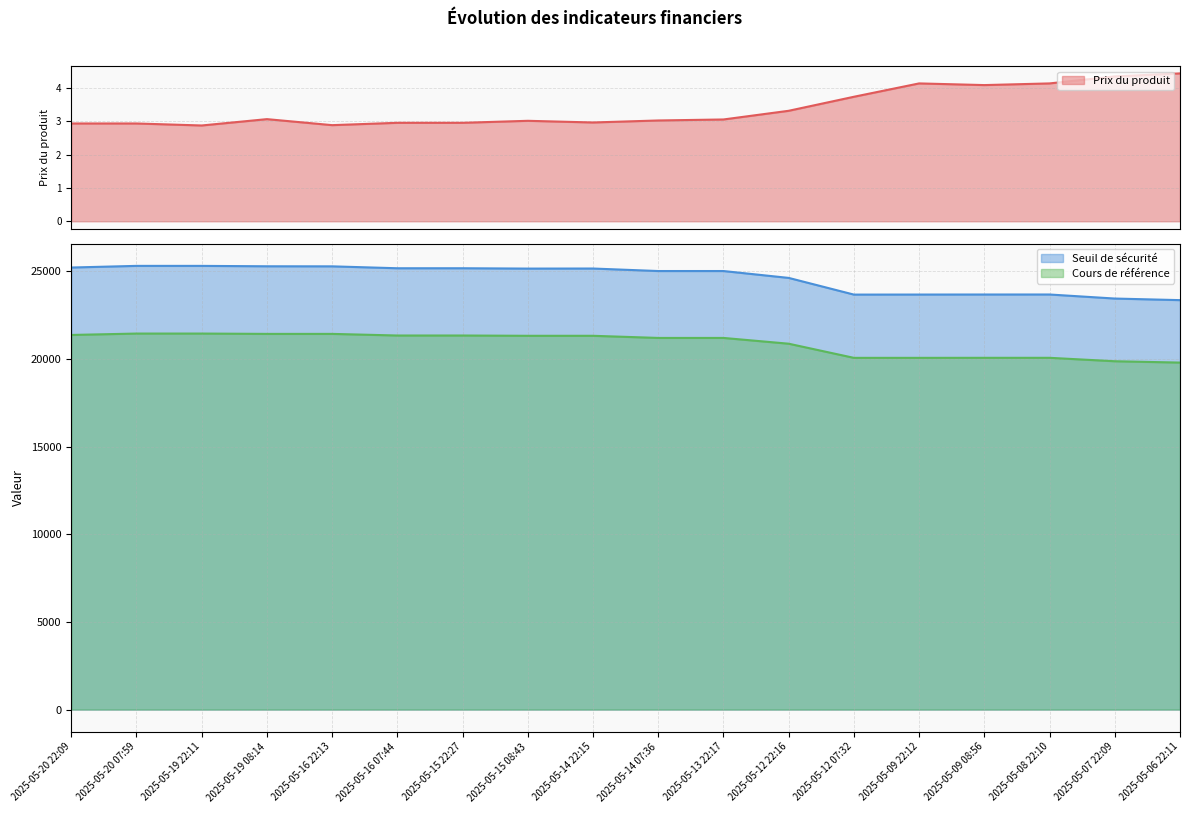

True or false: Cours de référence and Seuil de sécurité cross at least once.

False